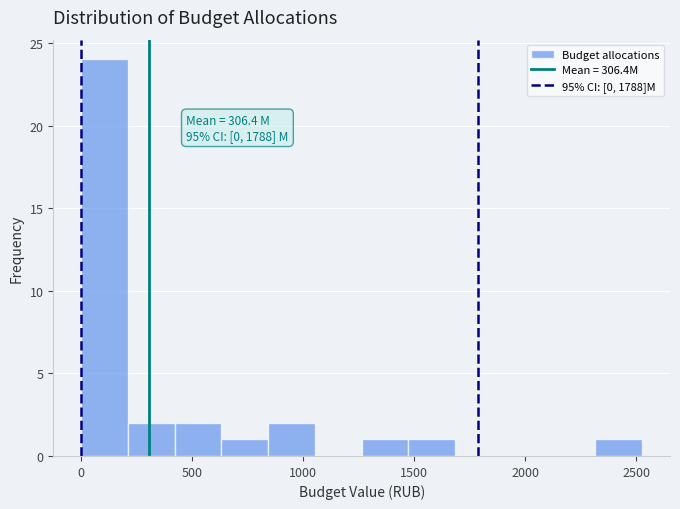

Over which range of the x-axis is the bar tallest?

0 to 200